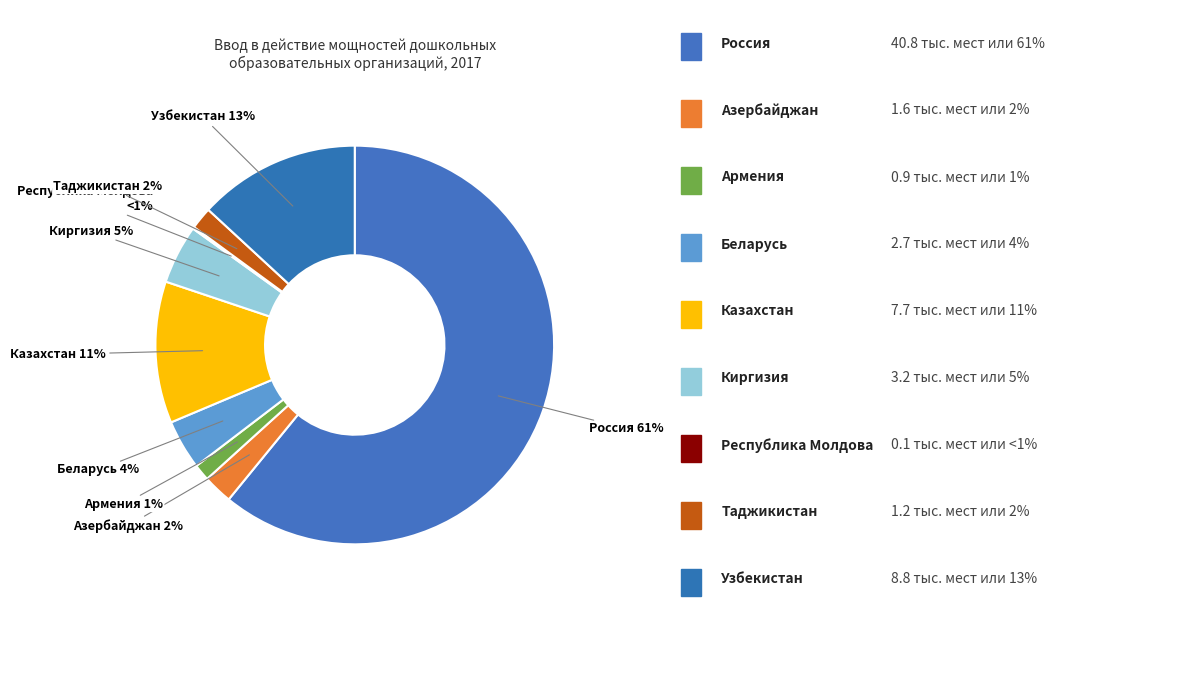

How many segments does this pie chart have?

9